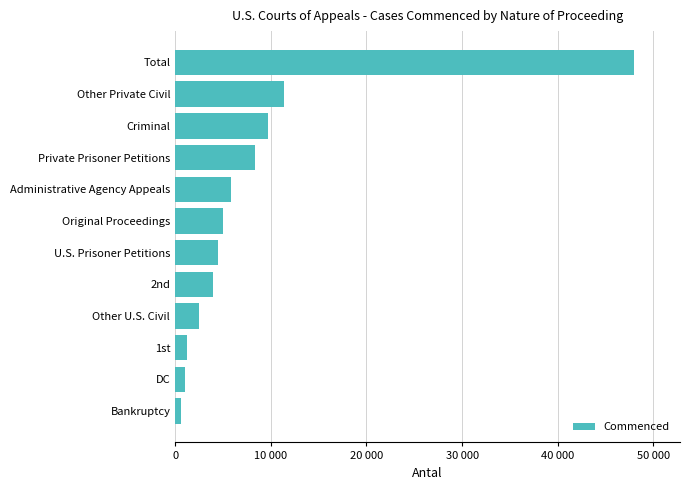

Are the bars horizontal?

Yes